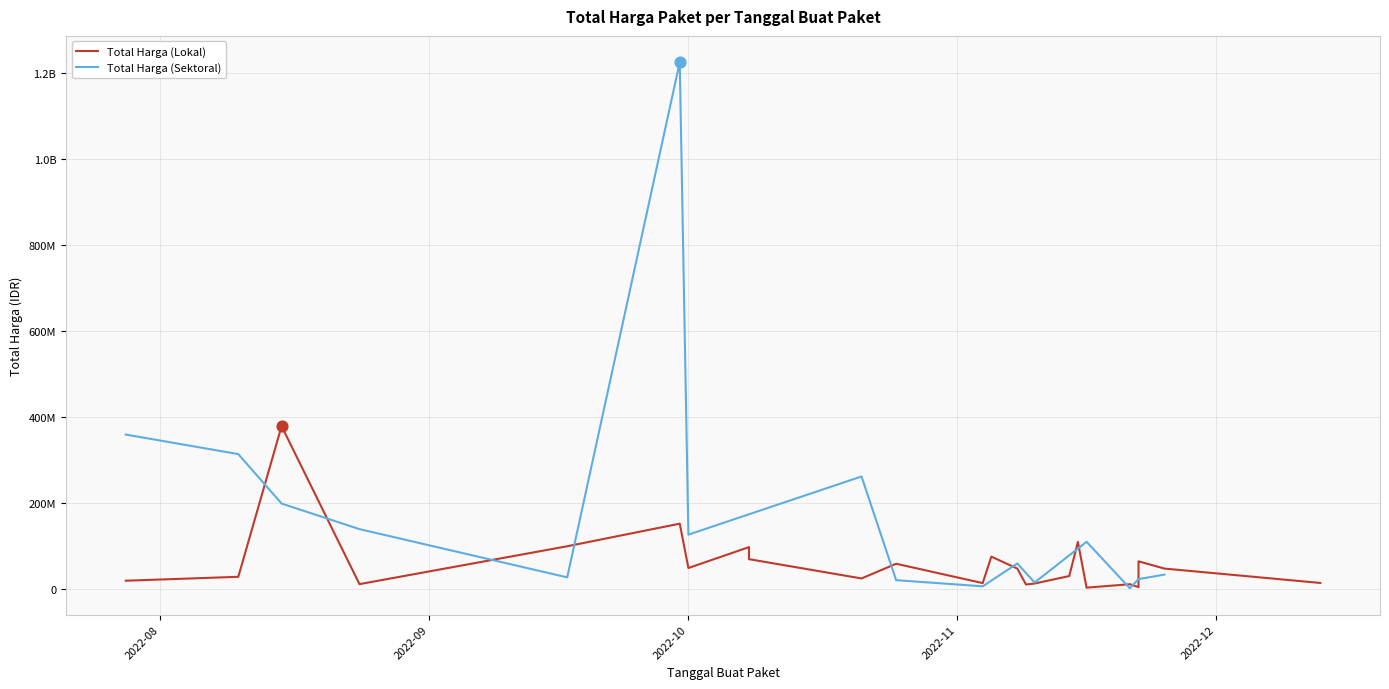

At how many categories does at least one series exceed 280143356?

4